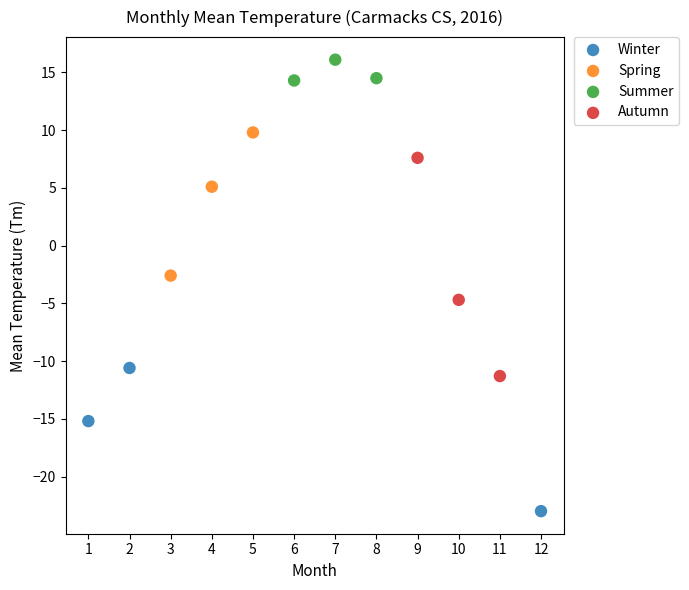

Which series contains the lowest Y value?

Winter